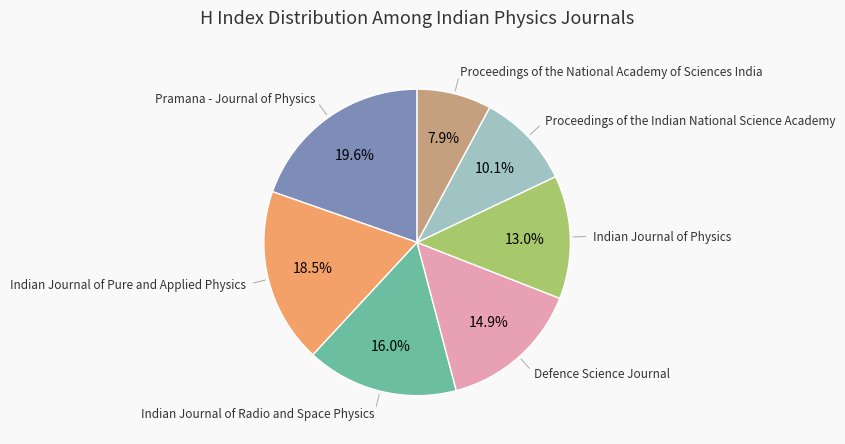

Is there any slice that represents more than half of the pie?

No